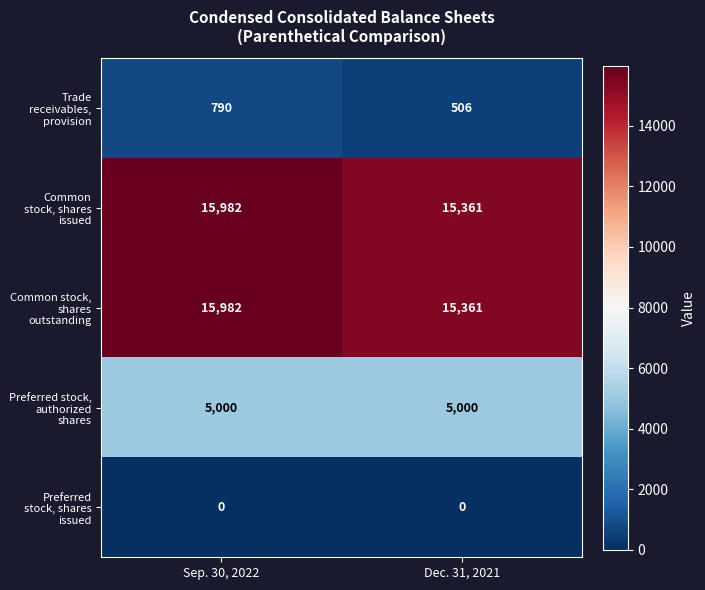

What is the difference between the highest and lowest values at Sep. 30, 2022?

15982